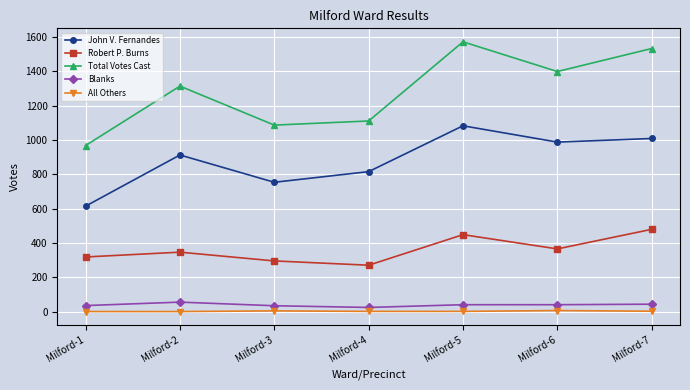

How many categories are shown in the chart?

7